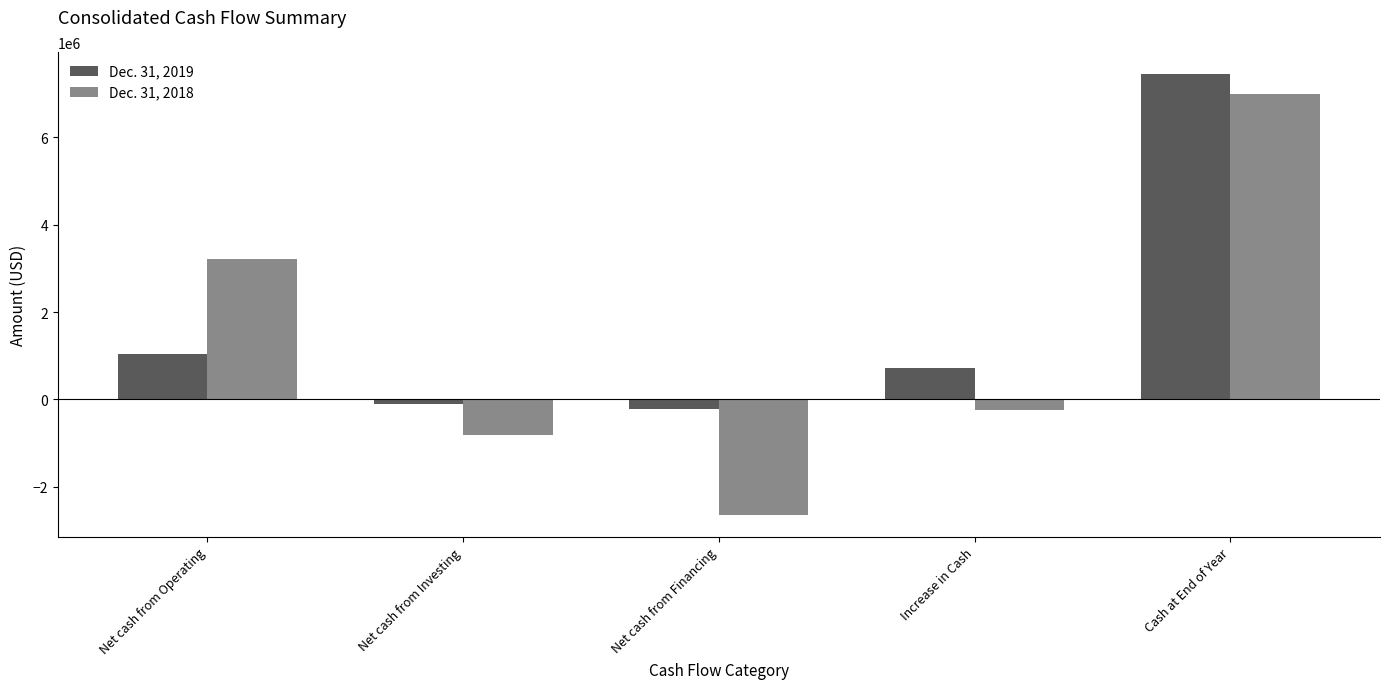

What is the approximate value of Dec. 31, 2018 at Net cash from Operating, to the nearest 10?

3223880